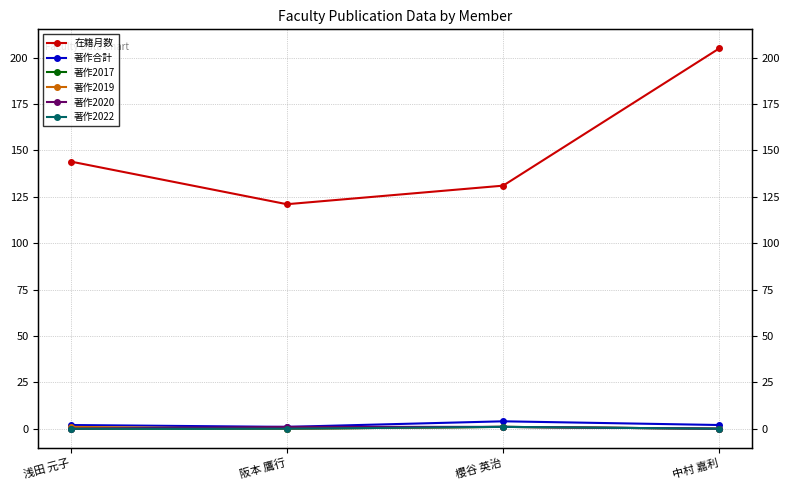

True or false: 著作2019 and 著作合計 cross at least once.

False